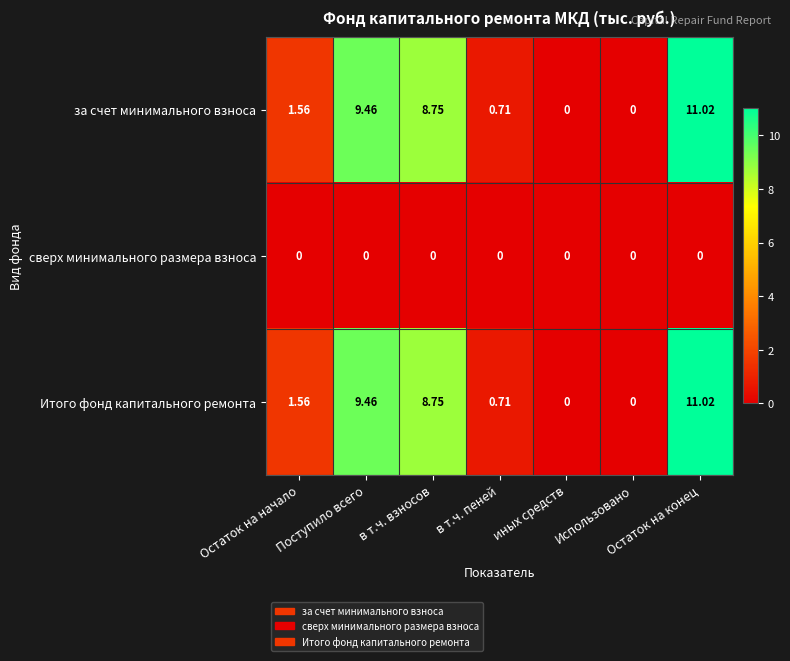

At which label is Итого фонд капитального ремонта closest to 5?

Остаток на начало